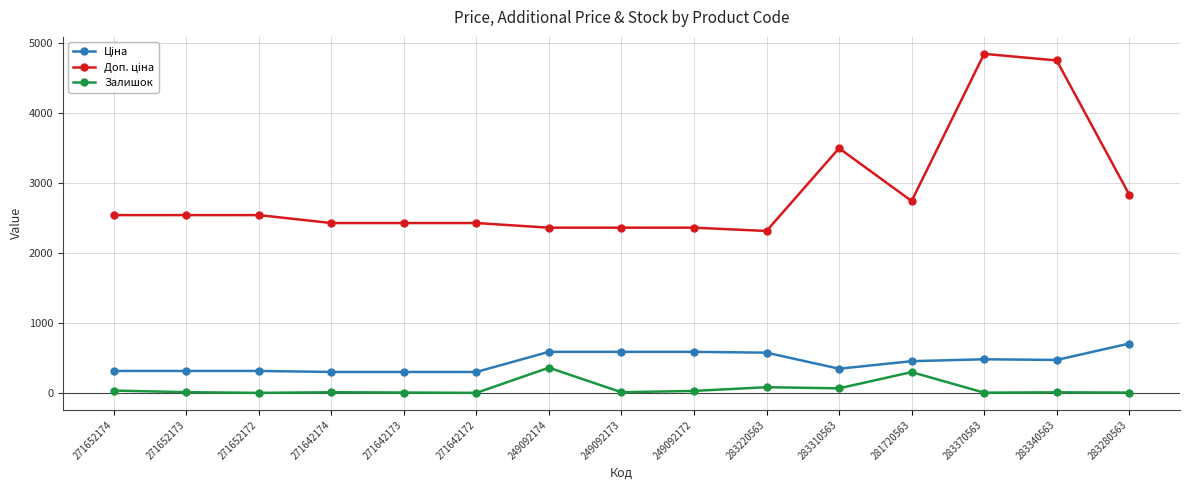

What is the average value of the Залишок series?

65.8